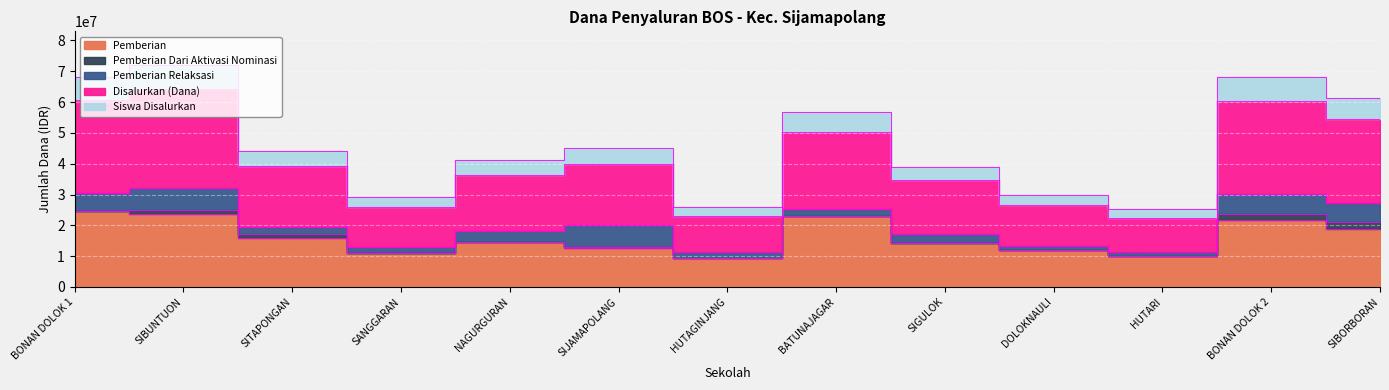

Where does the Pemberian series first go above 14625000?

BONAN DOLOK 1